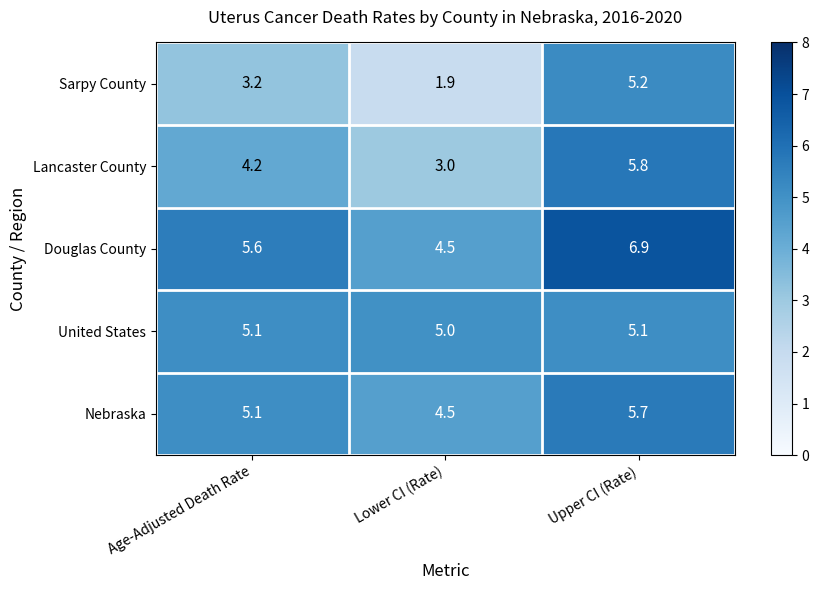

Reading left to right, what are all the values shown in this chart?

Sarpy County: Age-Adjusted Death Rate=3.2	Lower CI (Rate)=1.9	Upper CI (Rate)=5.2
Lancaster County: Age-Adjusted Death Rate=4.2	Lower CI (Rate)=3.0	Upper CI (Rate)=5.8
Douglas County: Age-Adjusted Death Rate=5.6	Lower CI (Rate)=4.5	Upper CI (Rate)=6.9
United States: Age-Adjusted Death Rate=5.1	Lower CI (Rate)=5.0	Upper CI (Rate)=5.1
Nebraska: Age-Adjusted Death Rate=5.1	Lower CI (Rate)=4.5	Upper CI (Rate)=5.7